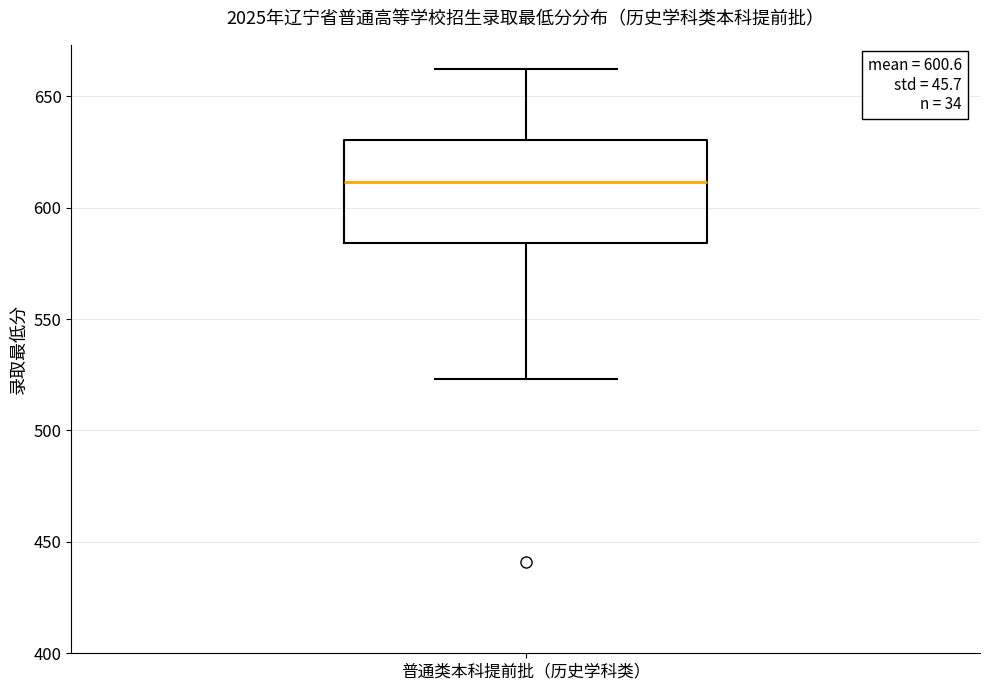

Transcribe this box plot: give where the median line is, the range the box spans, and where the two whiskers end, as read against the y-axis. The values are not printed on the chart, so give them approximately, as read against the axis.

median 610, box 585 to 630, whiskers 525 to 660